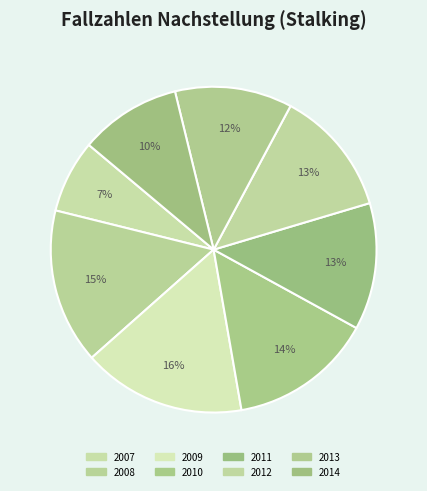

Which slice is the smallest?

2007